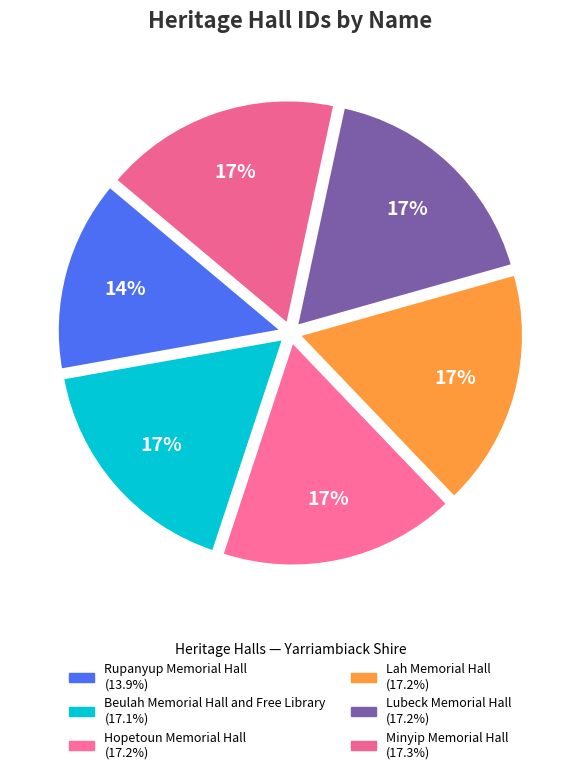

Is it true that Lah Memorial Hall is 28% of the pie?

False